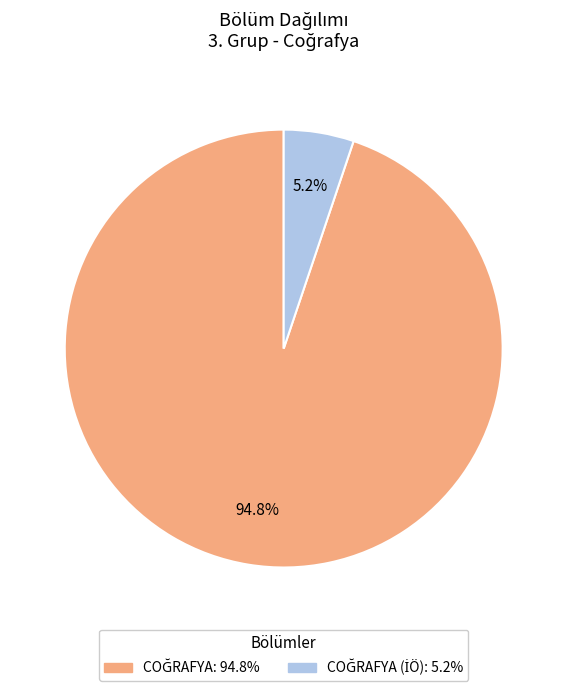

Is there a majority slice in this chart?

Yes